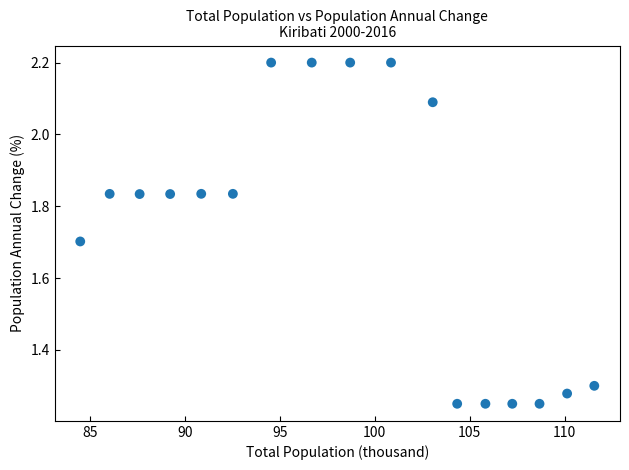

What is the range of X values (max minus min)?

27.1